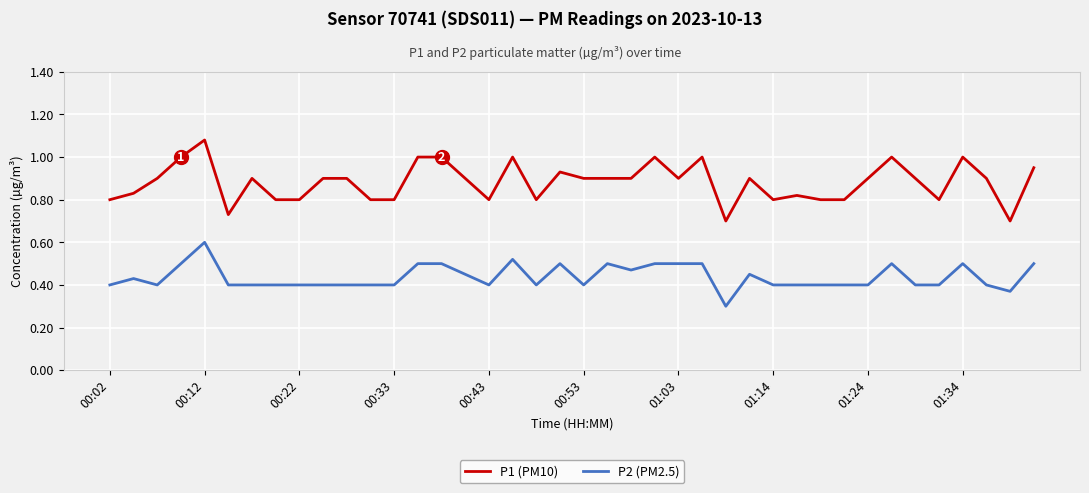

Which series has the widest spread of values?

P1 (PM10)